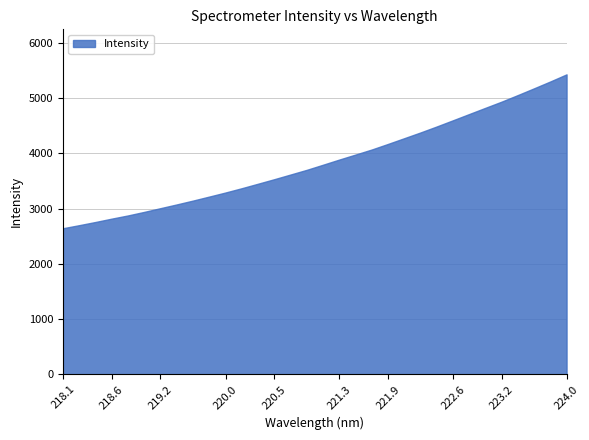

What is the value of the 25th point from the left?

4595.5